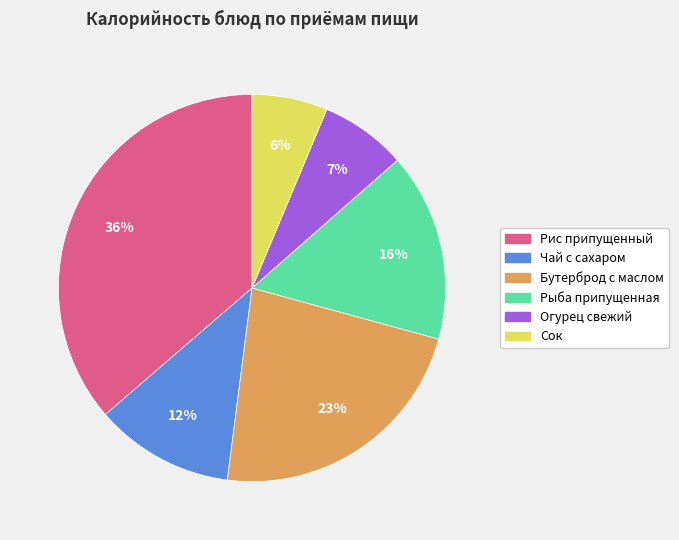

To the nearest percent, what portion does Сок represent?

6%